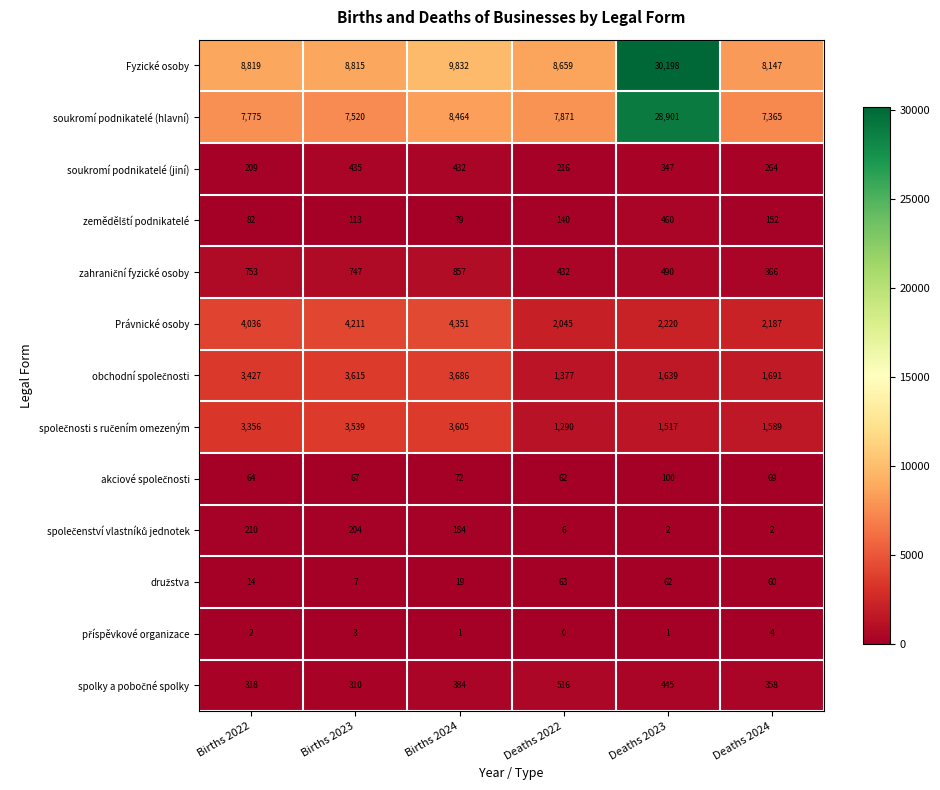

At which label does Fyzické osoby reach its peak?

Deaths 2023